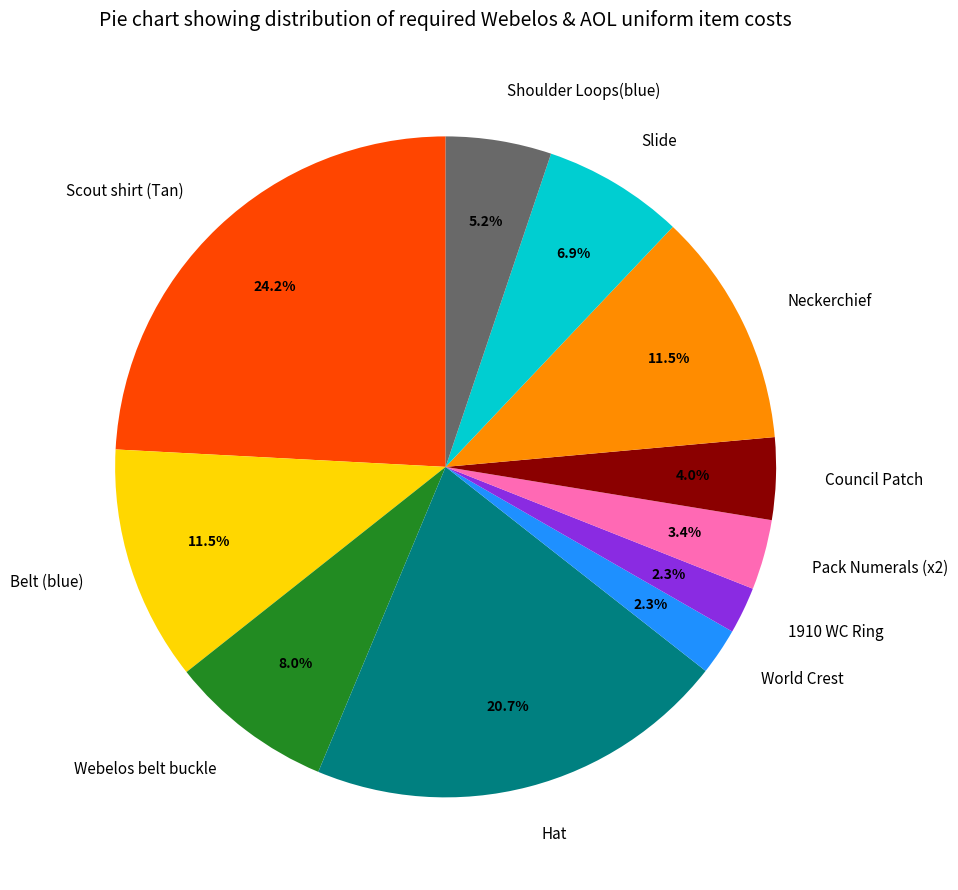

Is there any slice that represents more than half of the pie?

No